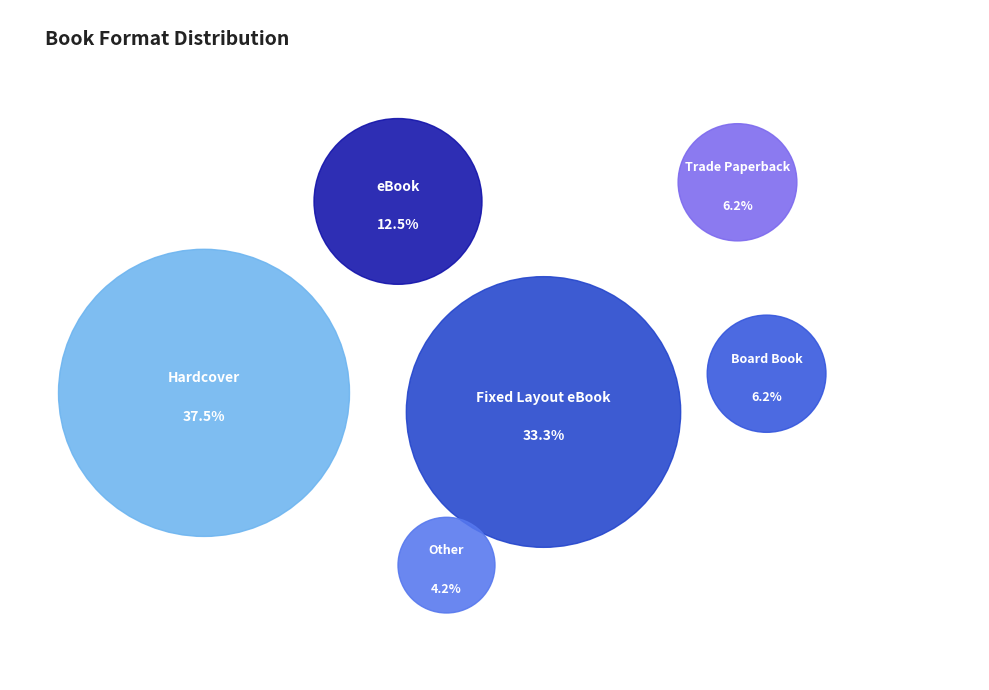

How much of the chart is everything except Fixed Layout eBook?

66.7%